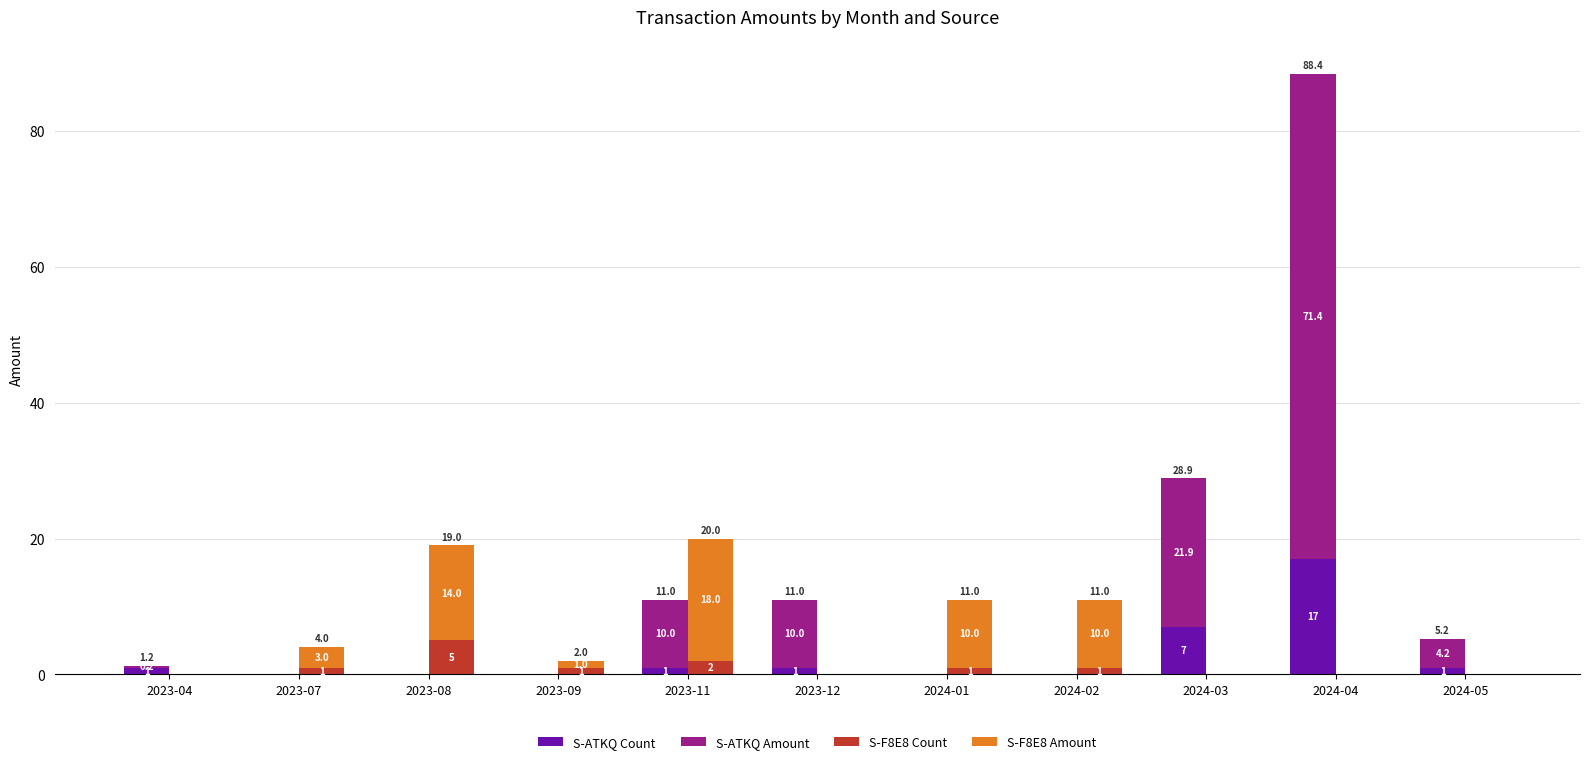

How many bars are there in each group?

4